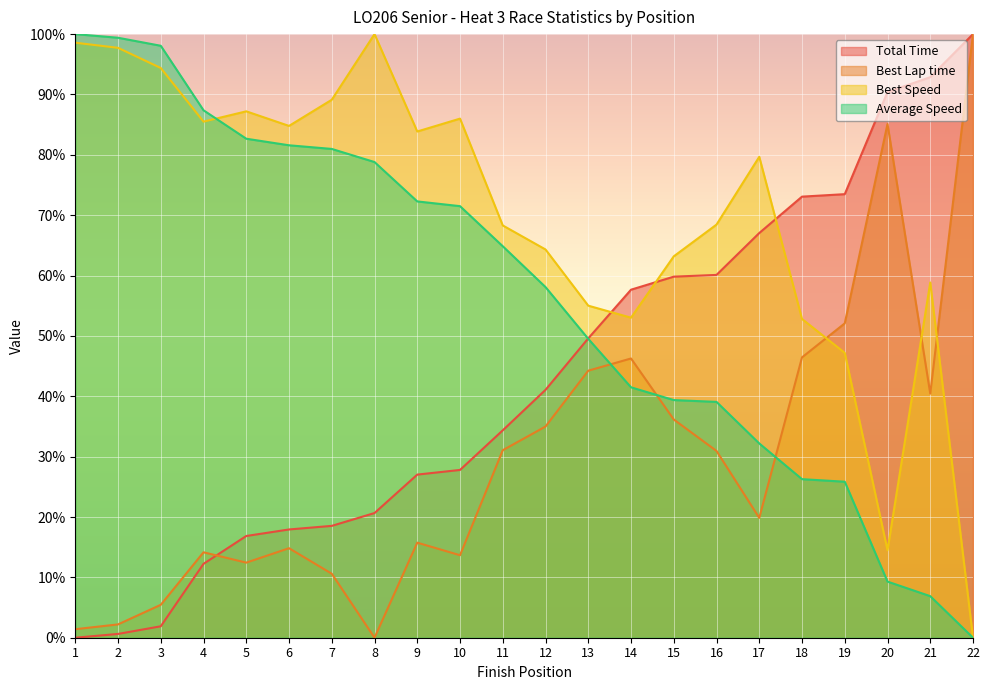

What is the difference between the Total Time values at 17 and 20?

23.4